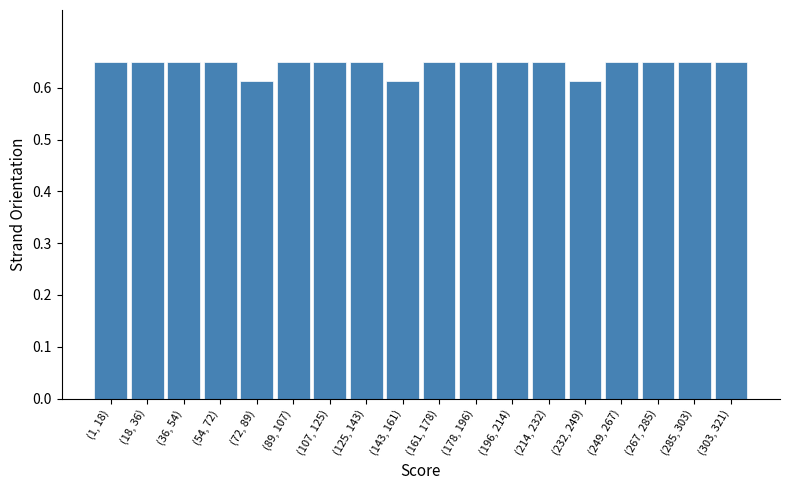

What is the sum of all values?

11.6